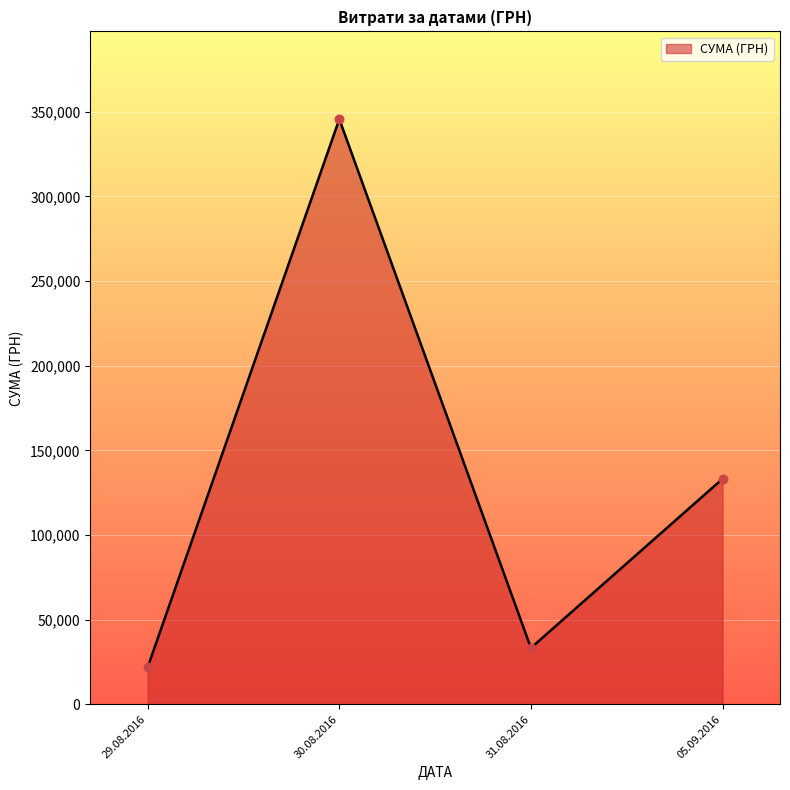

Approximately how many times larger is the value at 29.08.2016 compared to 31.08.2016?

0.7